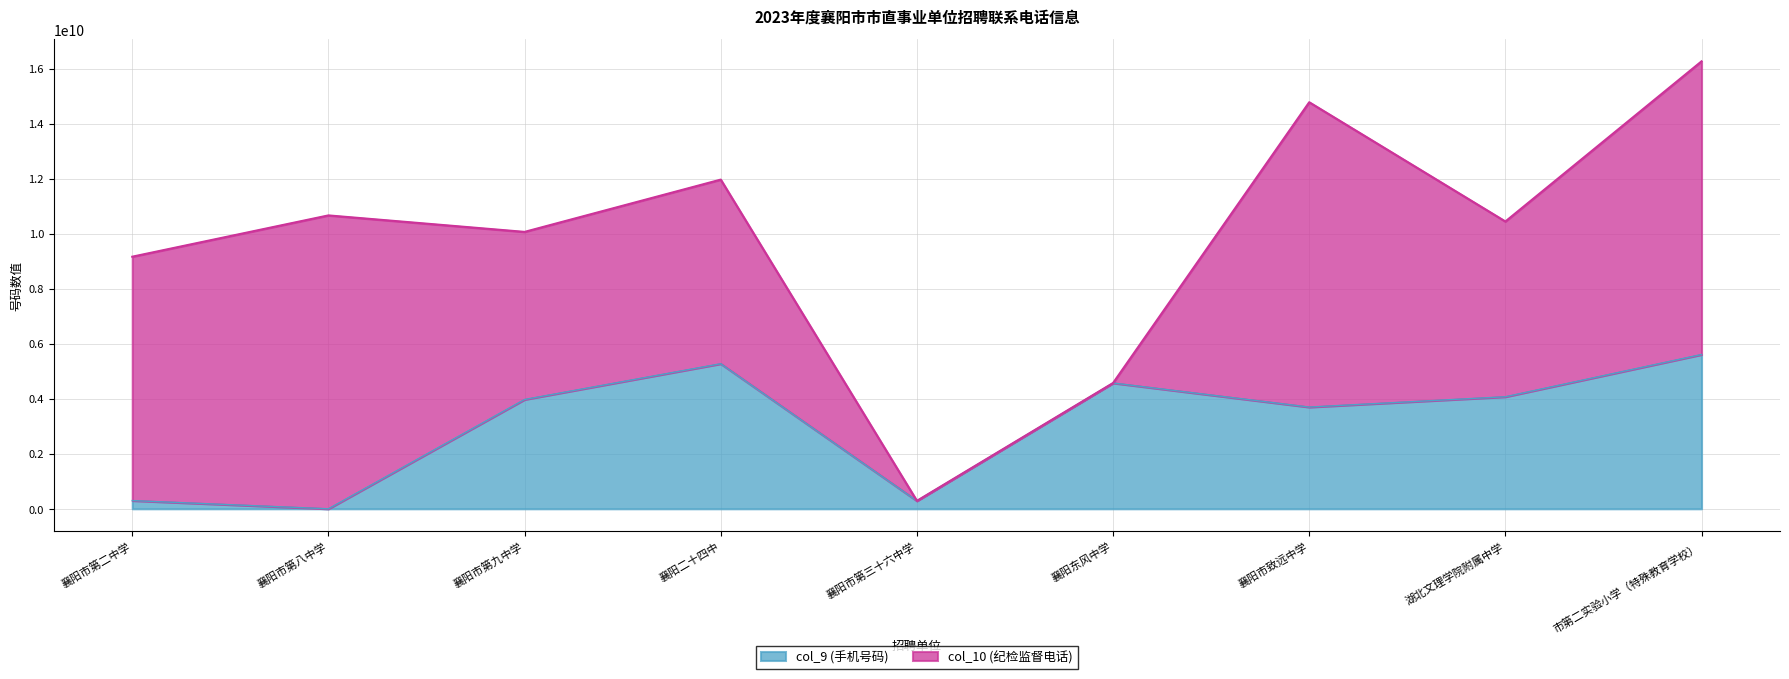

What is the difference between the values at 襄阳市致远中学 and 襄阳市第八中学?

3699078310